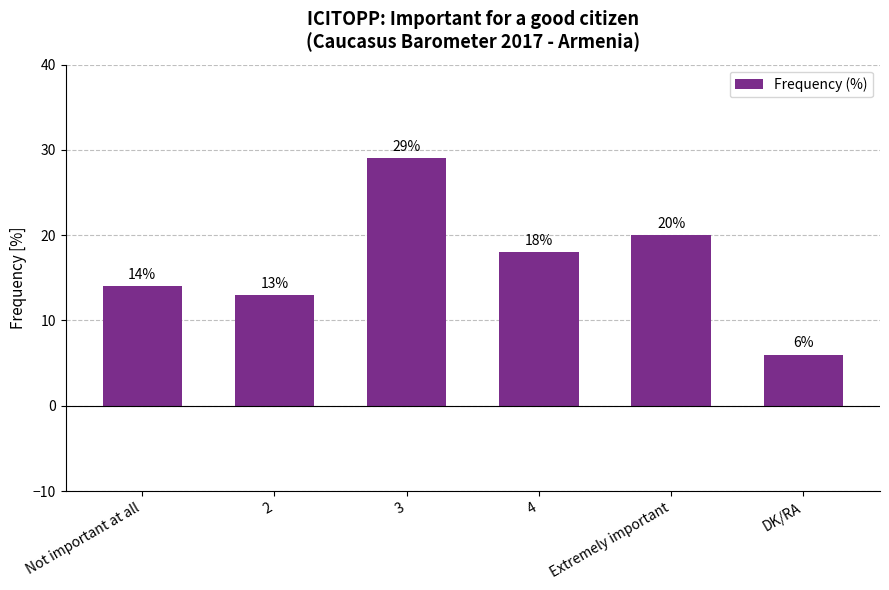

Rank the categories by value from highest to lowest.

3, Extremely important, 4, Not important at all, 2, DK/RA